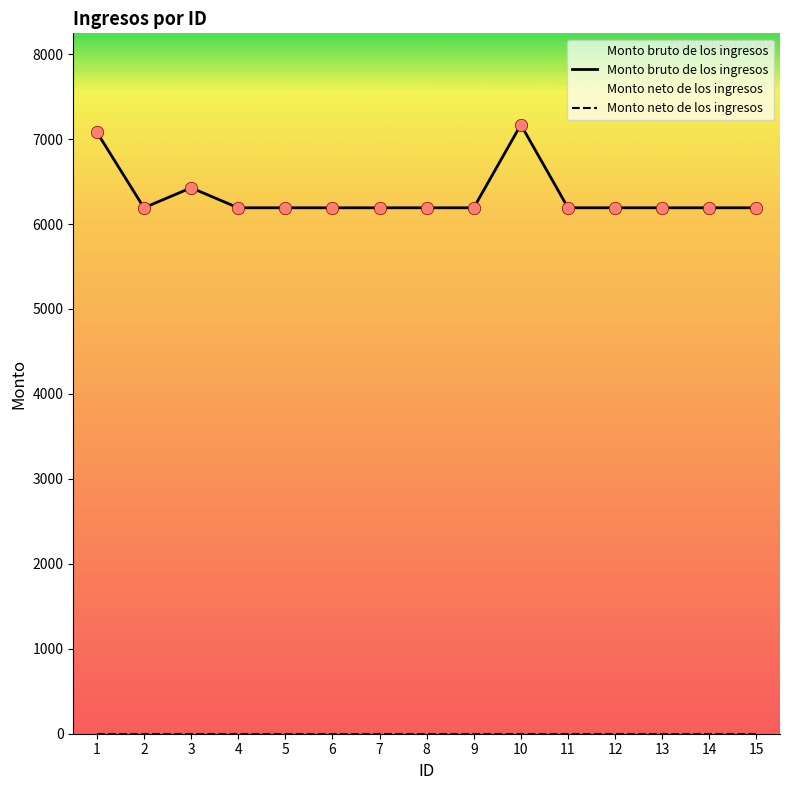

Which series has the largest total across all categories?

Monto bruto de los ingresos